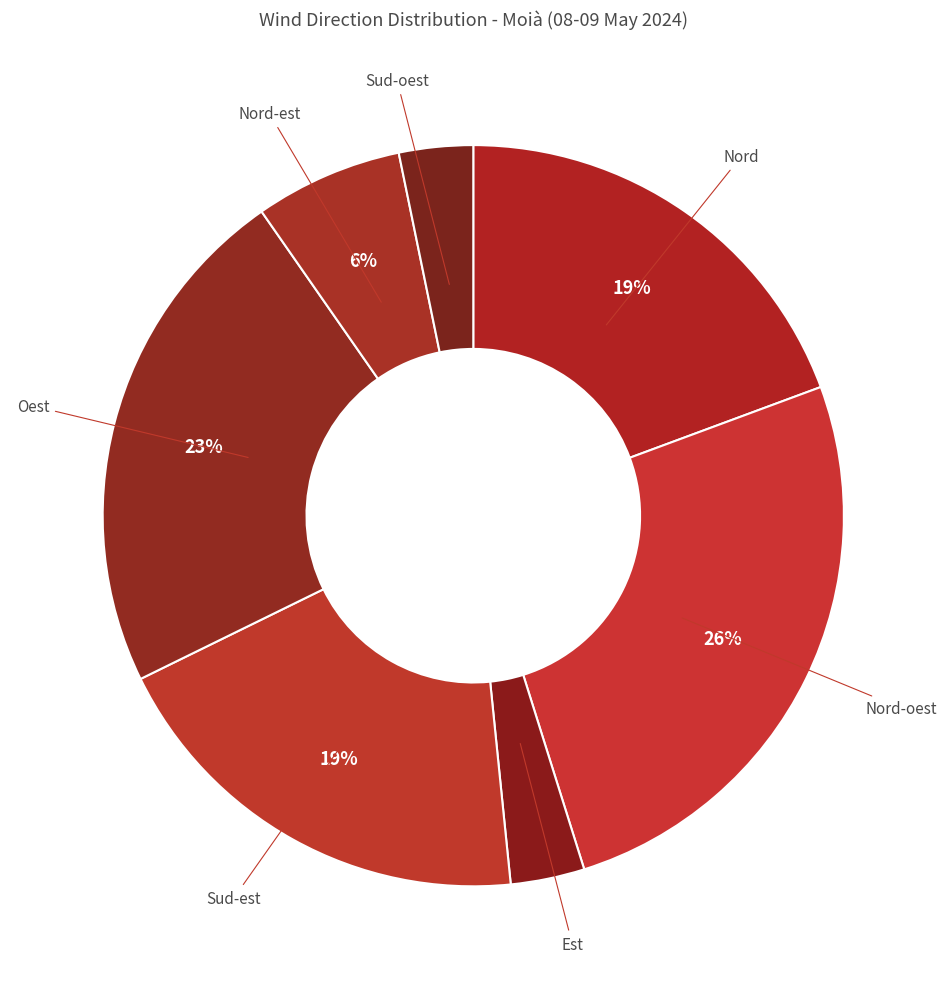

To the nearest percent, what percentage of the pie is Est?

3%